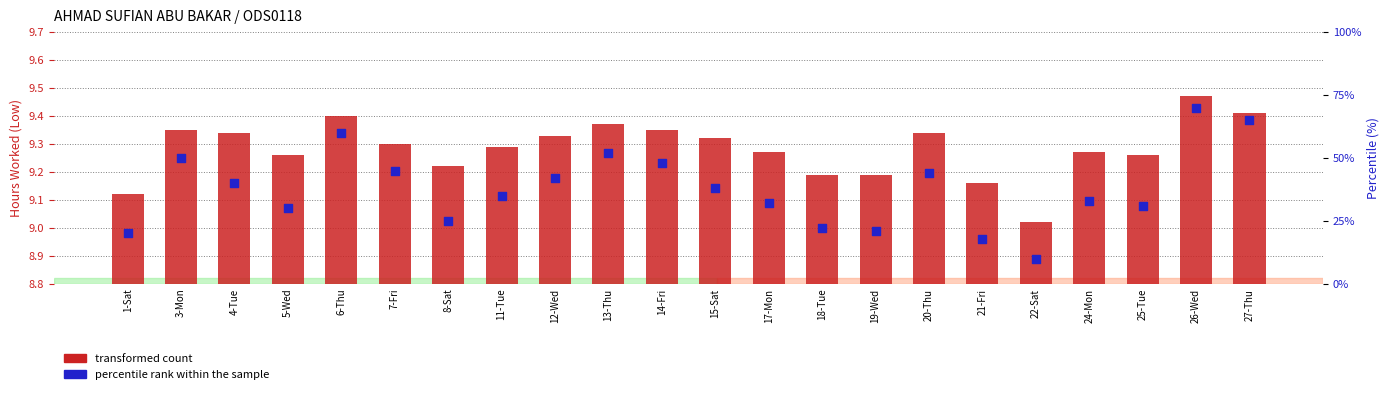

Which series reaches the maximum Y coordinate?

transformed count